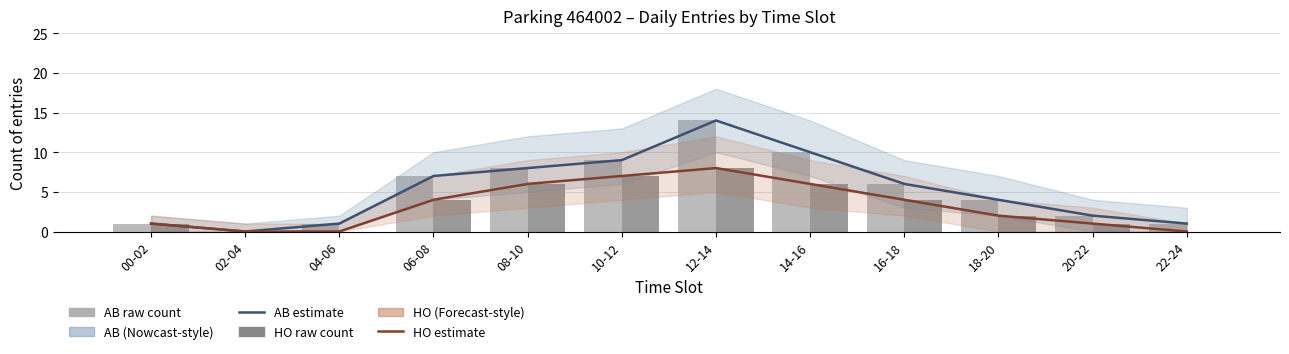

How many data points in AB (raw) are above 6?

5